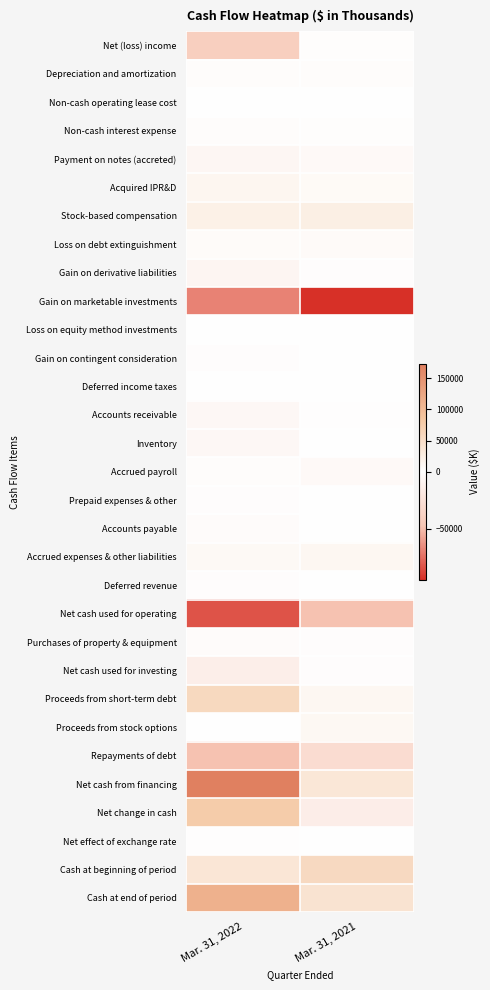

Between Mar. 31, 2021 and Mar. 31, 2022, which is larger?

Mar. 31, 2021